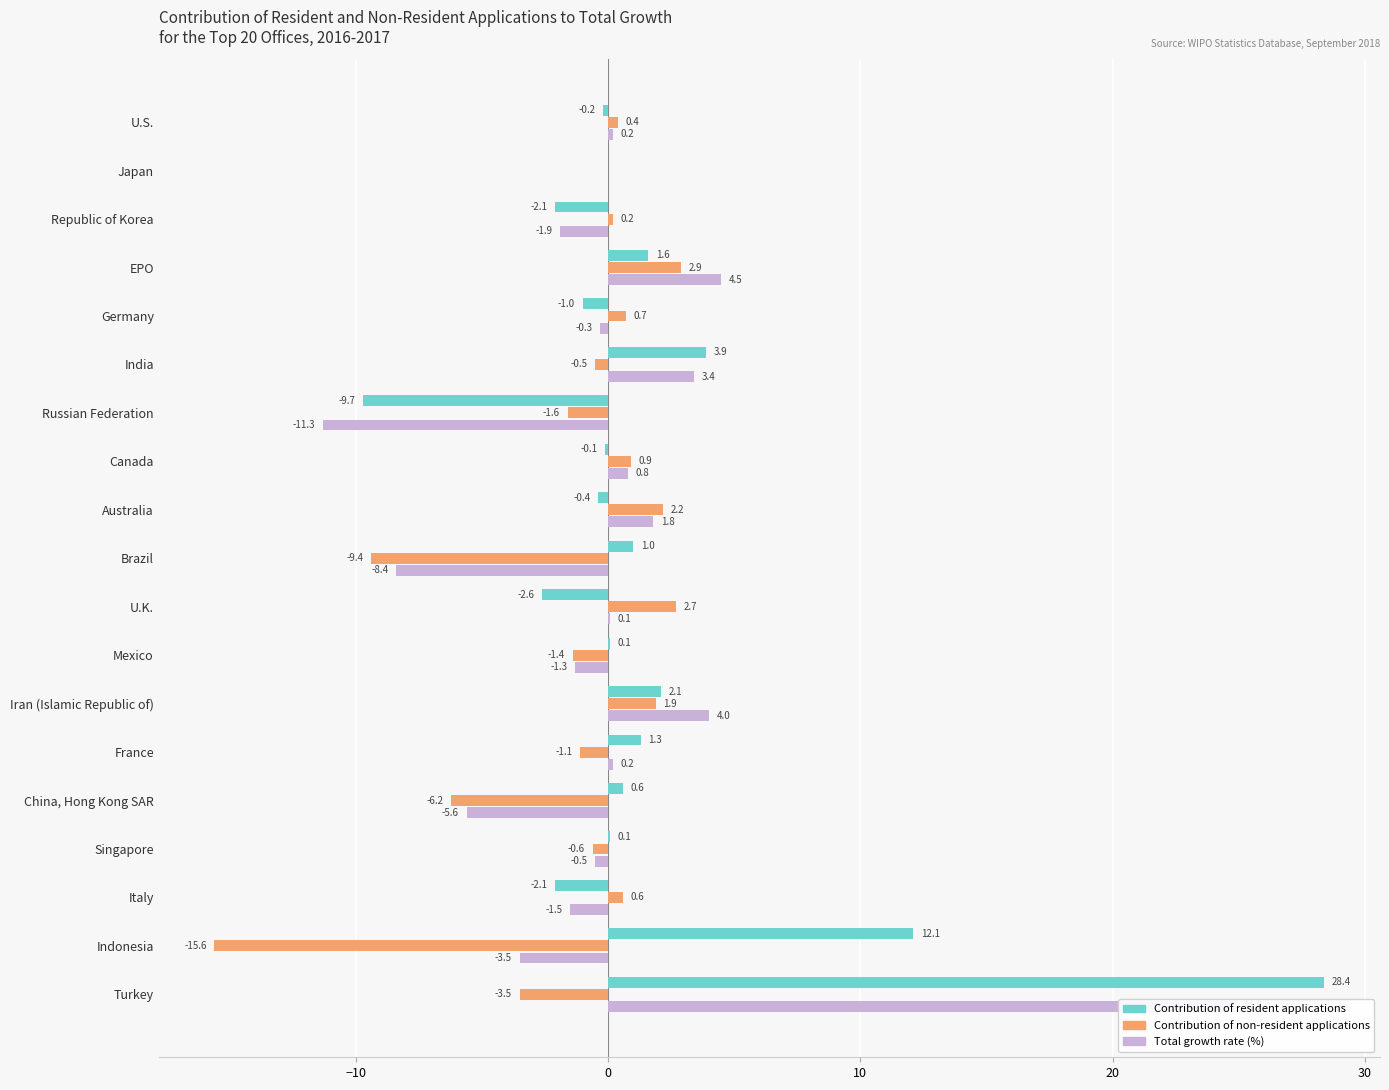

Between Iran (Islamic Republic of) and Republic of Korea, which is larger?

Iran (Islamic Republic of)